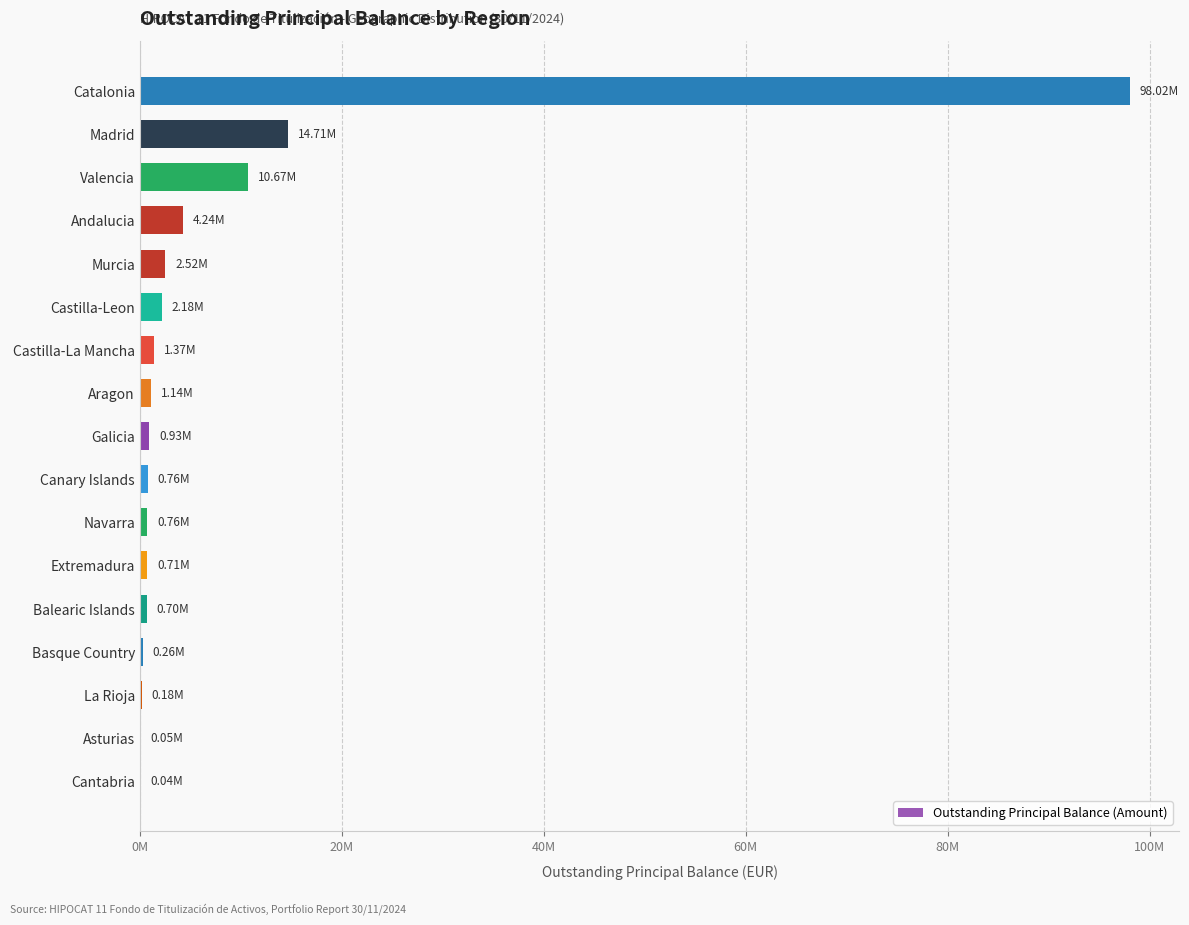

Are the bars horizontal?

Yes